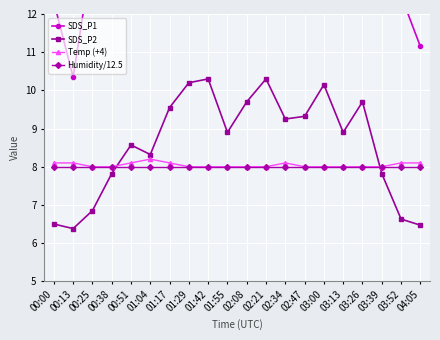

What is the maximum value shown in the chart?

20.7